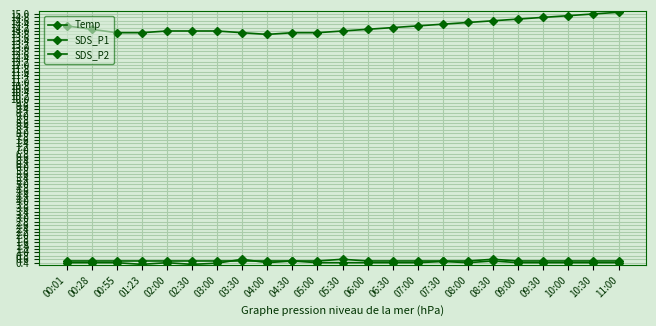

Count the number of categories in the chart.

23